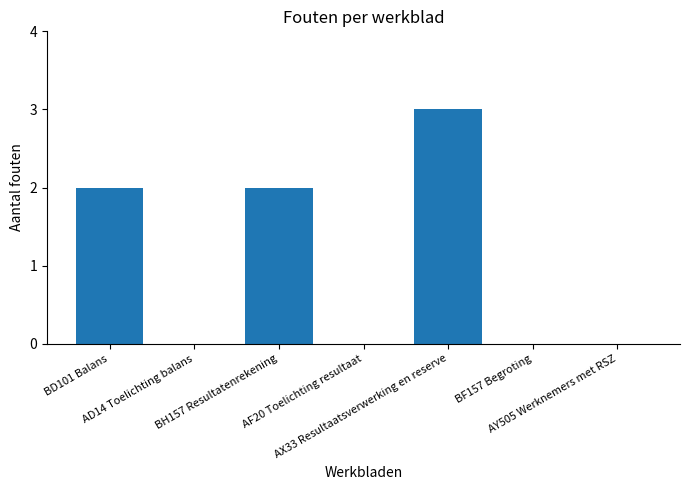

What is the greatest value displayed?

3